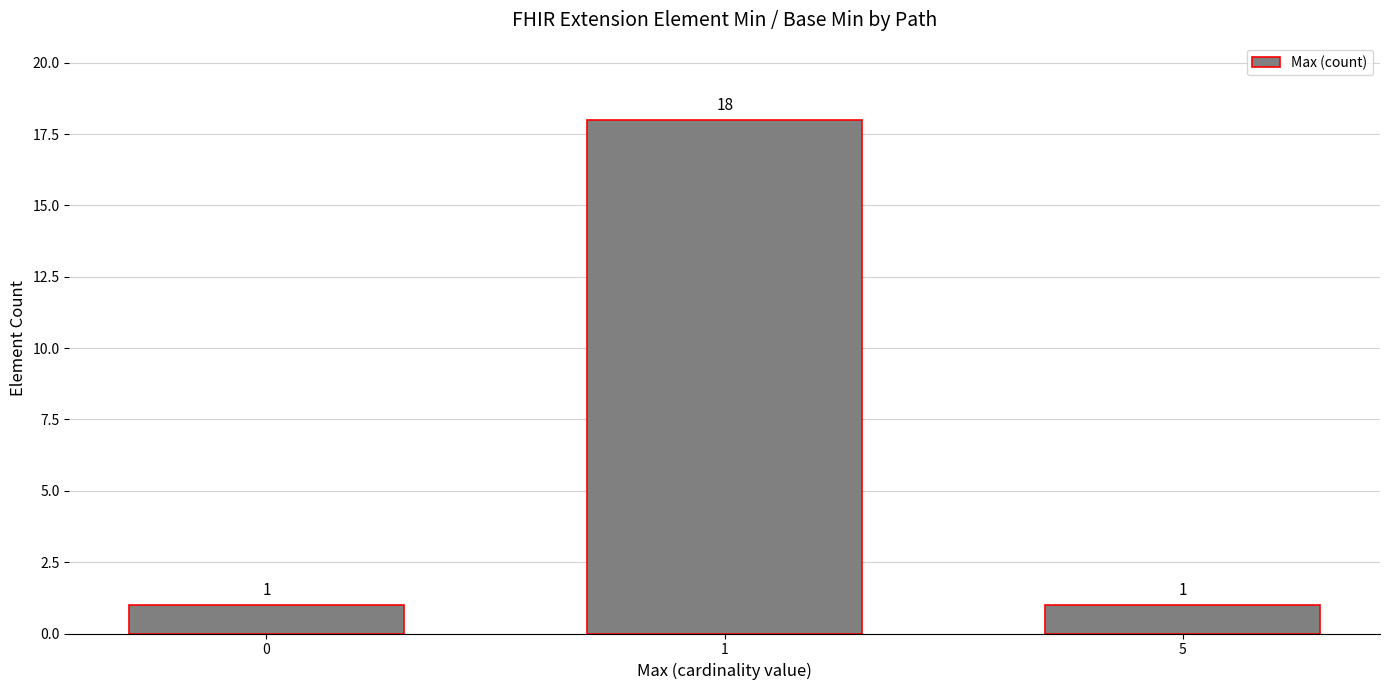

Does the chart contain any negative values?

No